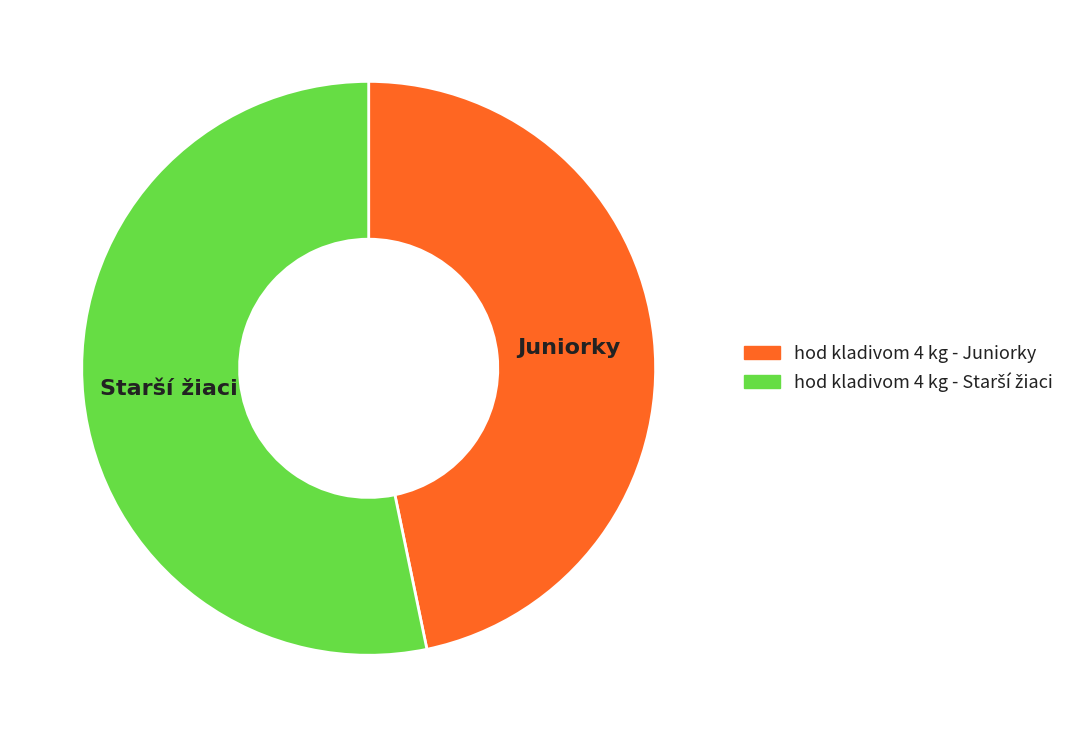

True or false: hod kladivom 4 kg - Juniorky accounts for 47% of the total.

True